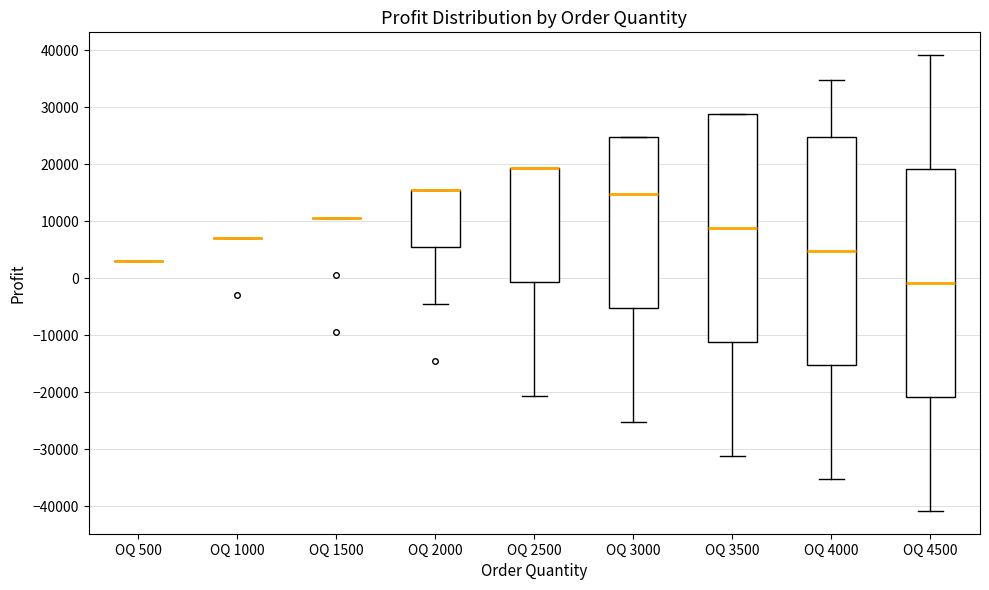

Reading left to right, read every box against the y-axis: the position of its median line, the range the box covers, and the ends of its whiskers. The values are not printed on the chart, so give them approximately, as read against the axis.

OQ 500: box collapsed to a line at 3000, whiskers 3000 to 3000
OQ 1000: box collapsed to a line at 7000, whiskers 7000 to 7000
OQ 1500: box collapsed to a line at 11000, whiskers 11000 to 11000
OQ 2000: median 16000 (drawn on the box's upper edge), box 6000 to 16000, whiskers -4000 to 16000
OQ 2500: median 19000 (drawn on the box's upper edge), box -1000 to 19000, whiskers -21000 to 19000
OQ 3000: median 15000, box -5000 to 25000, whiskers -25000 to 25000
OQ 3500: median 9000, box -11000 to 29000, whiskers -31000 to 29000
OQ 4000: median 5000, box -15000 to 25000, whiskers -35000 to 35000
OQ 4500: median -1000, box -21000 to 19000, whiskers -41000 to 39000